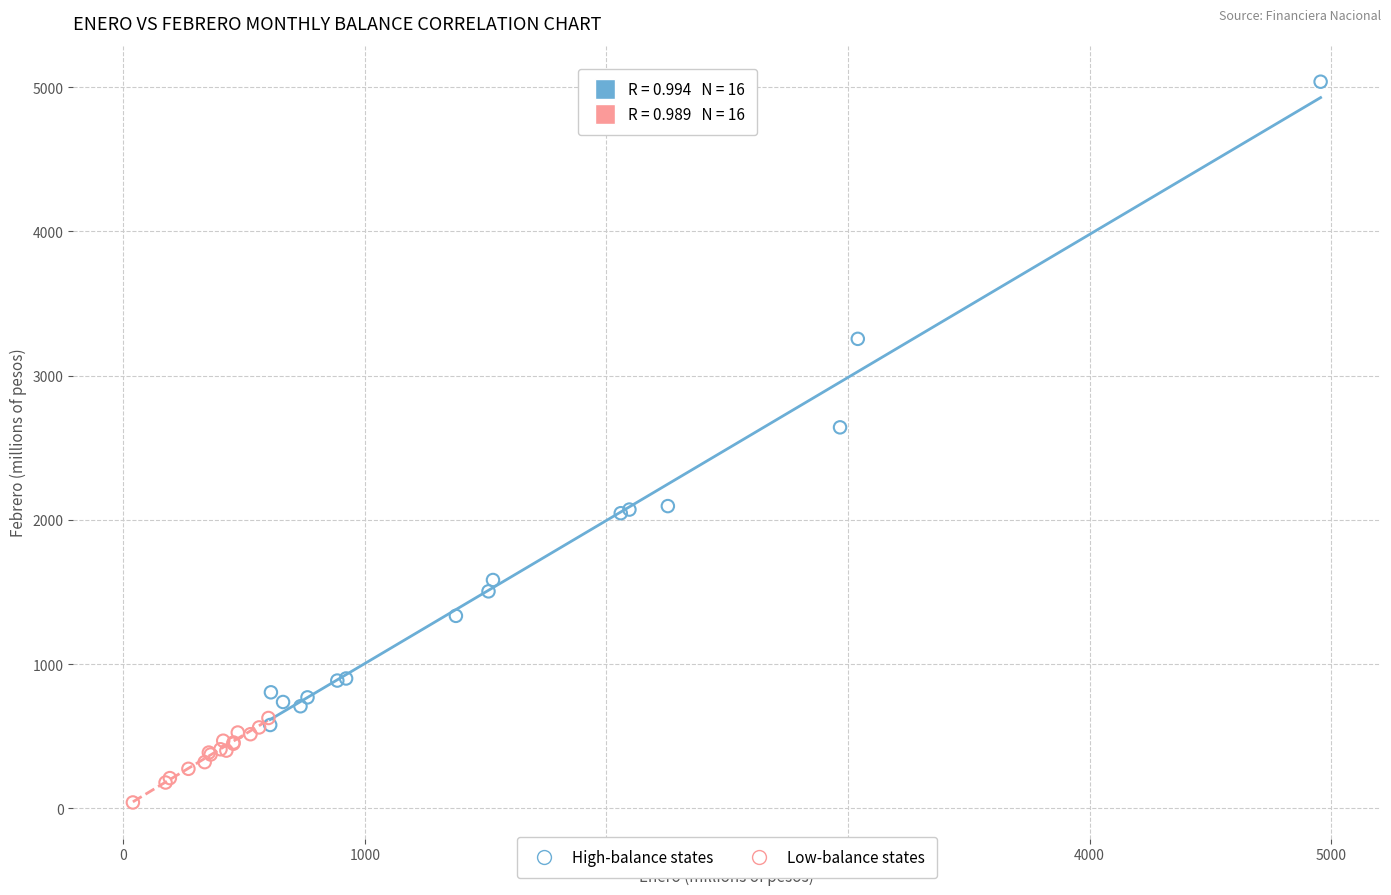

Which series reaches the minimum Y coordinate?

Low-balance states